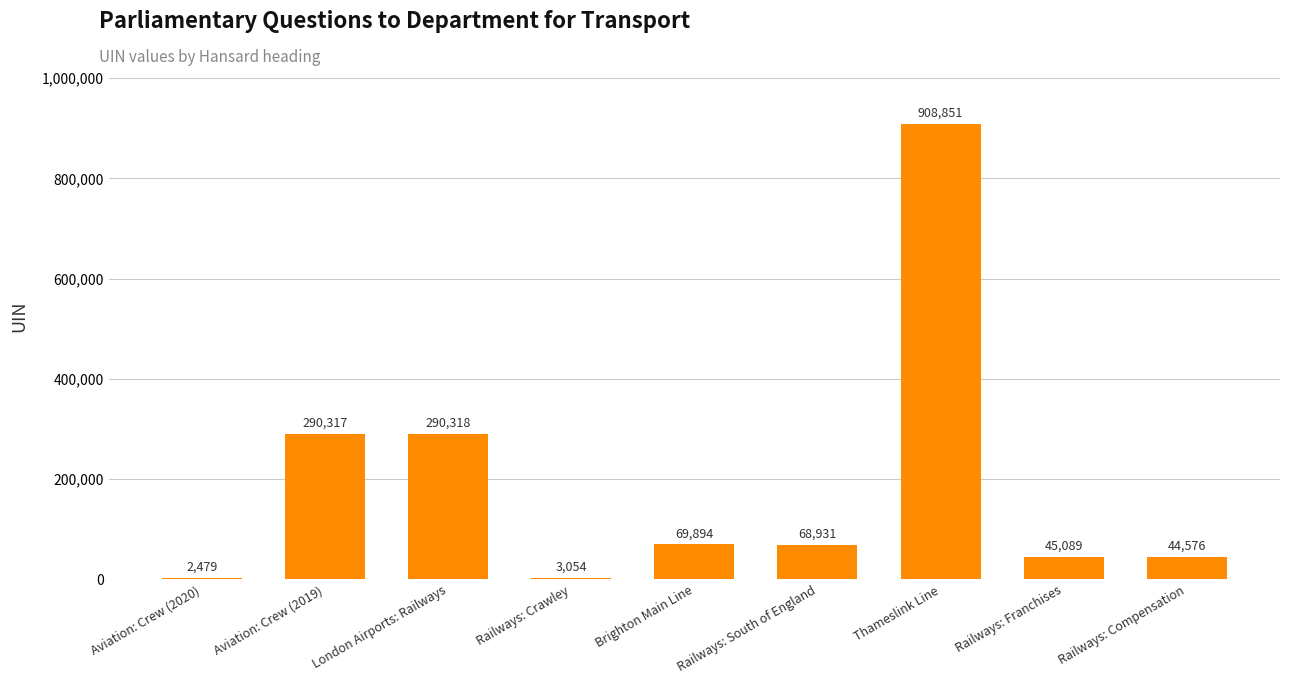

The chart shows a value of 79110 at Railways: Franchises. True or false?

False